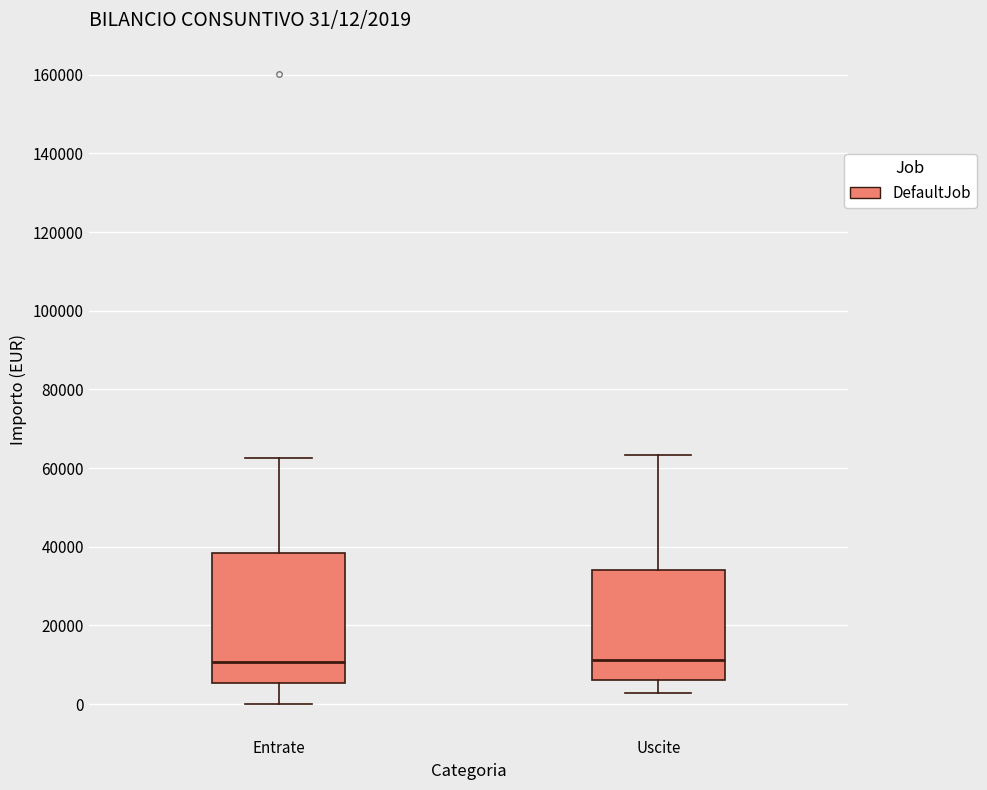

Which box is the tallest, from its lower edge to its upper edge?

Entrate